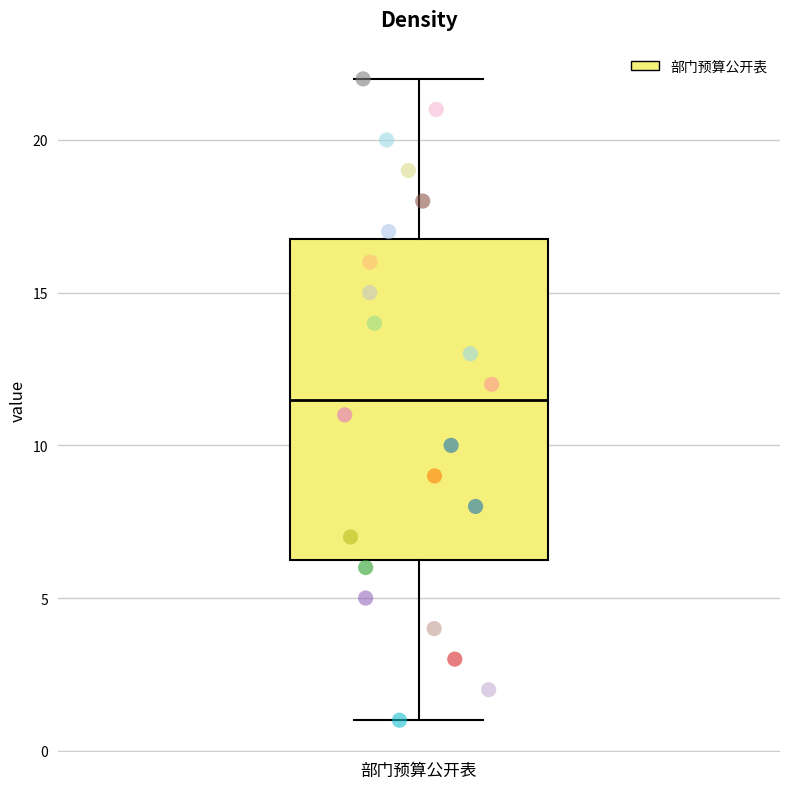

Transcribe this box plot: give where the median line is, the range the box spans, and where the two whiskers end, as read against the y-axis. The values are not printed on the chart, so give them approximately, as read against the axis.

median 11.5, box 6.5 to 17.0, whiskers 1.0 to 22.0